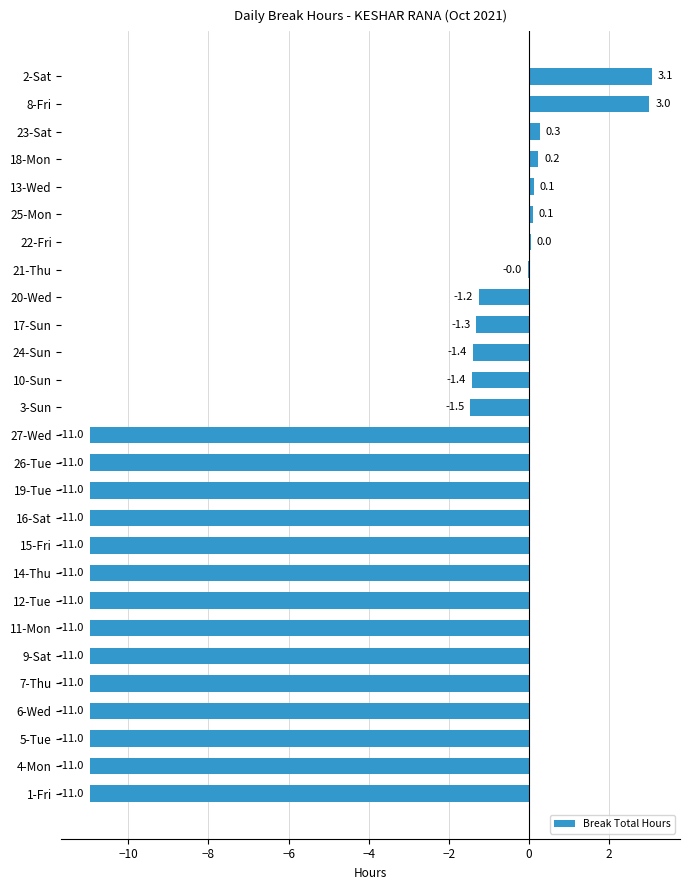

What is the average value?

-5.7